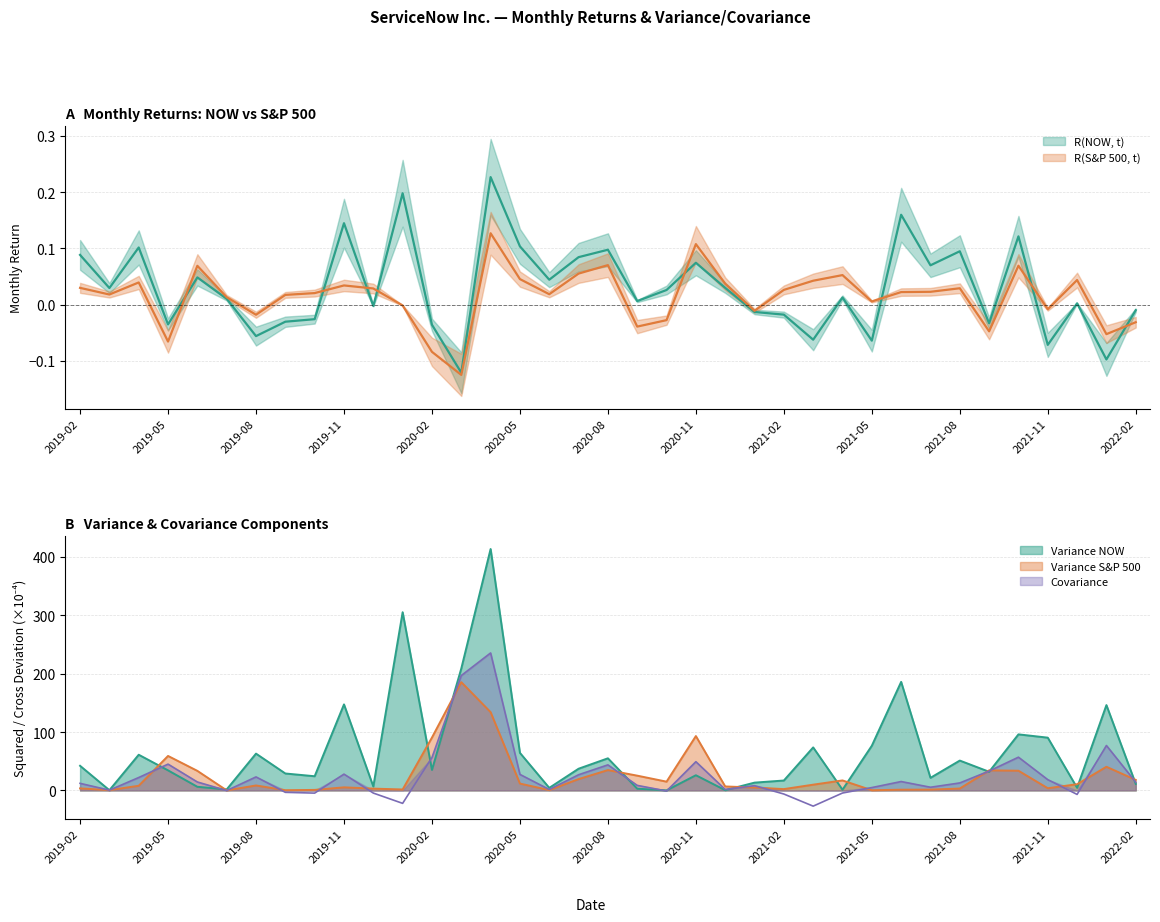

What are all the series names shown in the legend?

R(NOW, t), R(S&P 500, t), Variance NOW, Variance SP500, Covariance